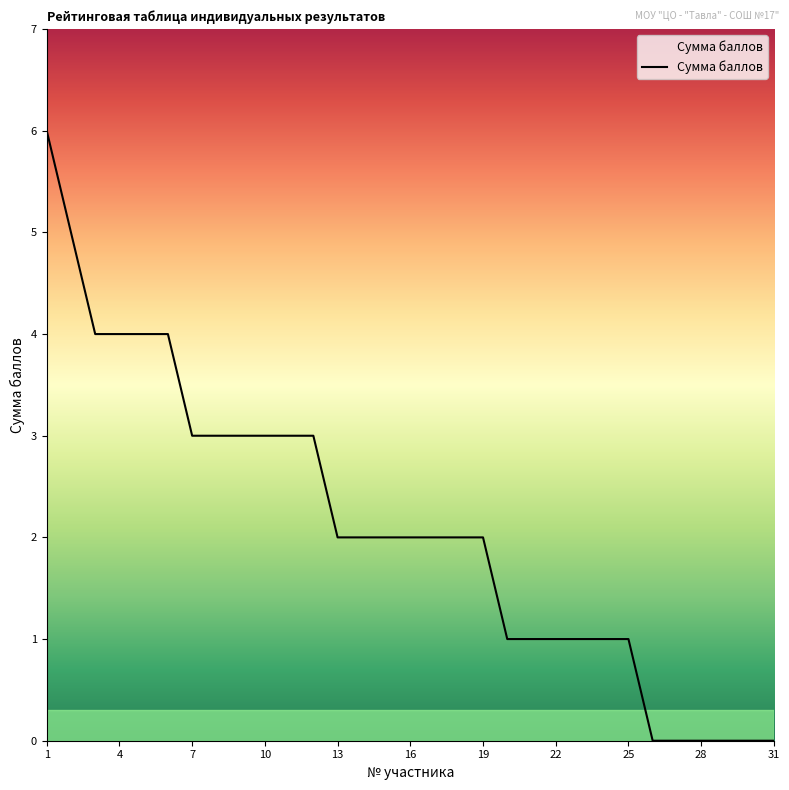

What is the greatest value displayed?

6